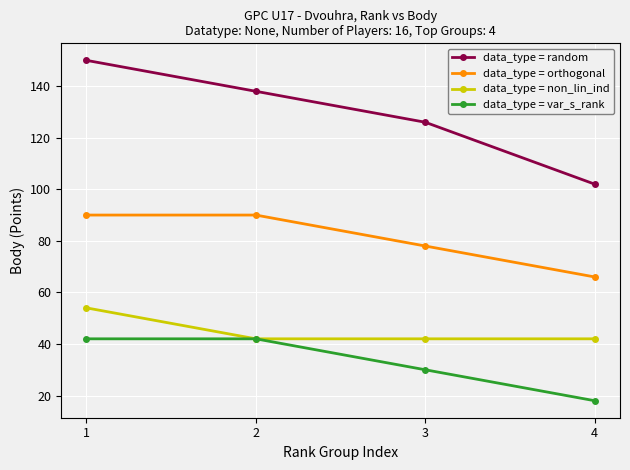

Between 3 and 4, which series saw the biggest shift?

data_type = random